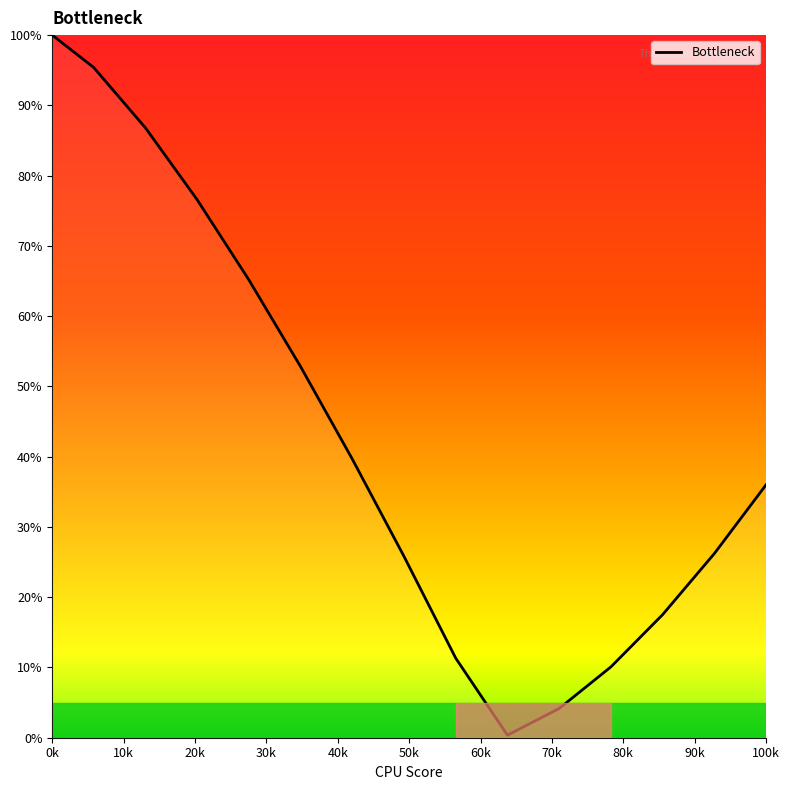

What is the greatest value displayed?

100.0